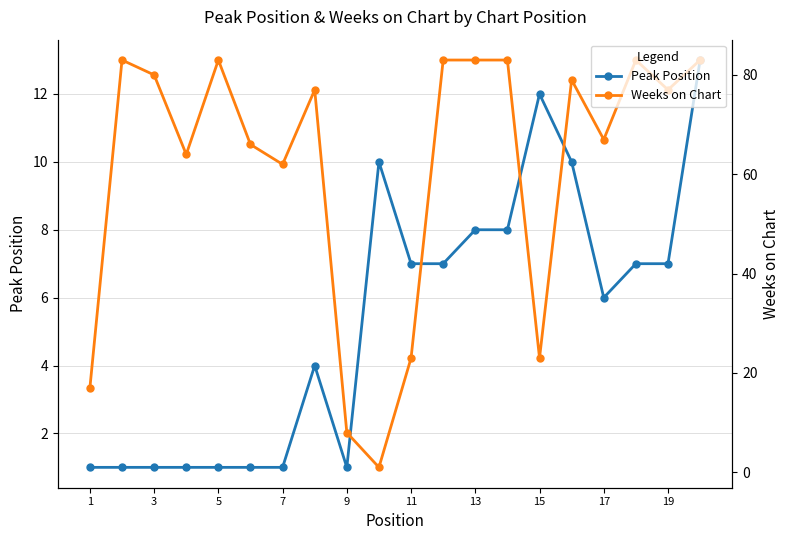

What is the maximum value for Weeks on Chart?

83